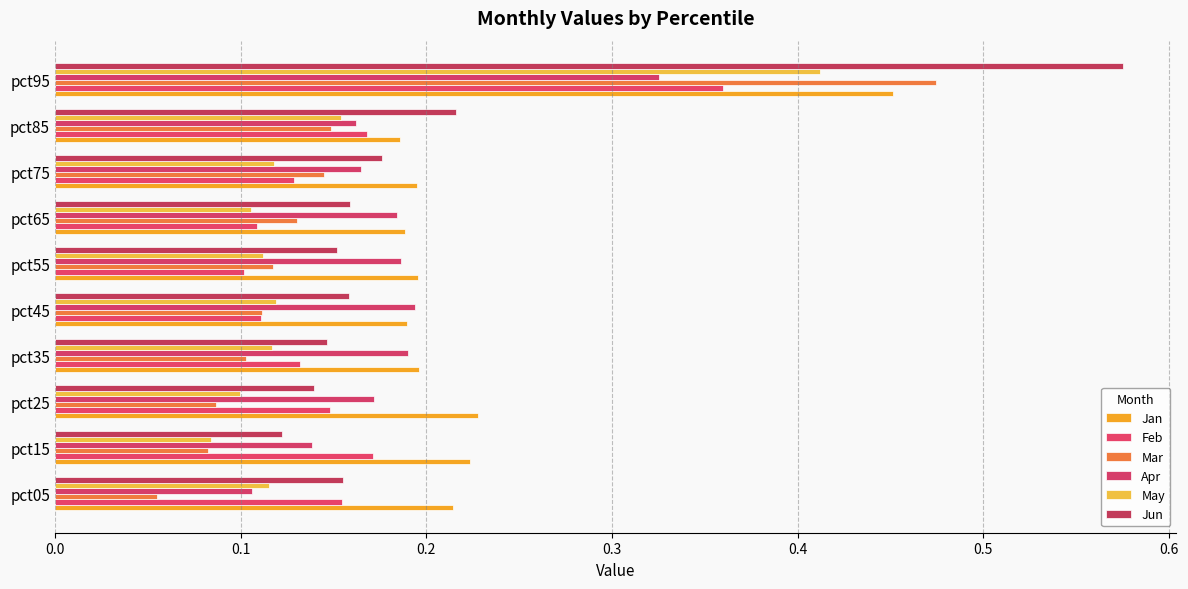

How many data points does each series have?

10